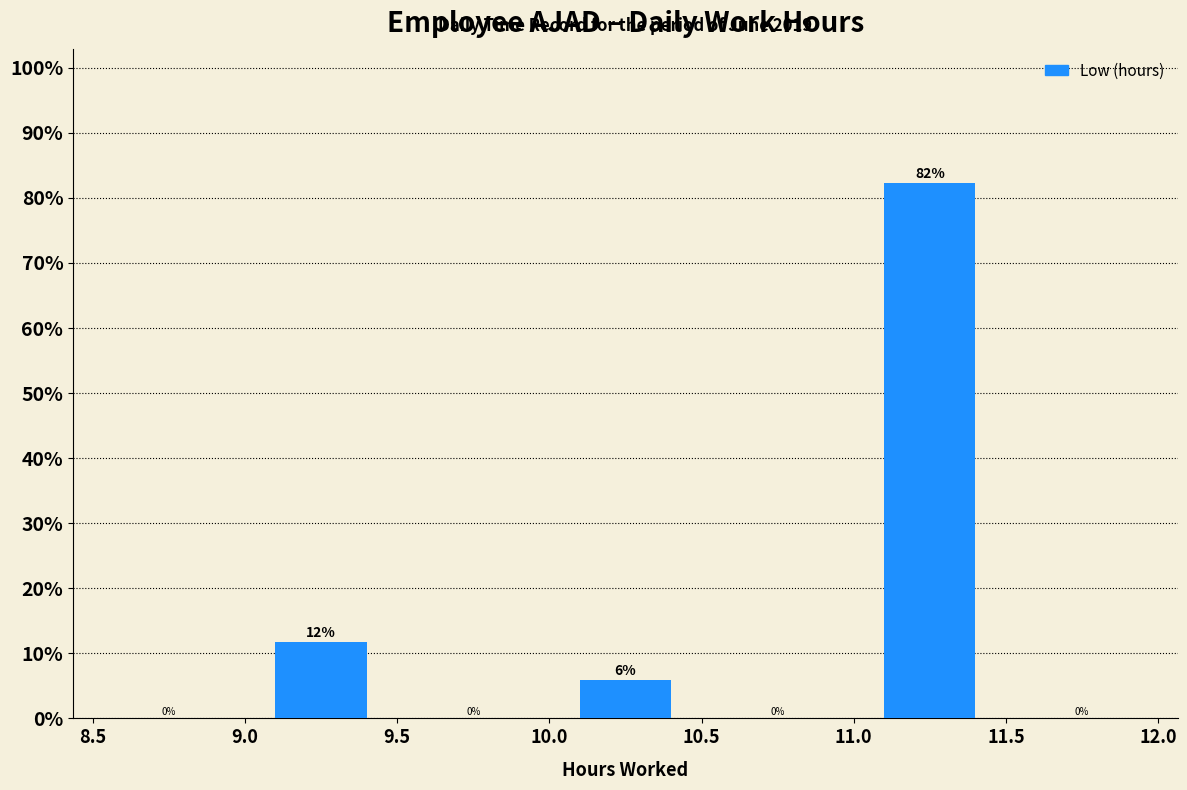

Over which range of the x-axis is the bar tallest?

11.0 to 11.5